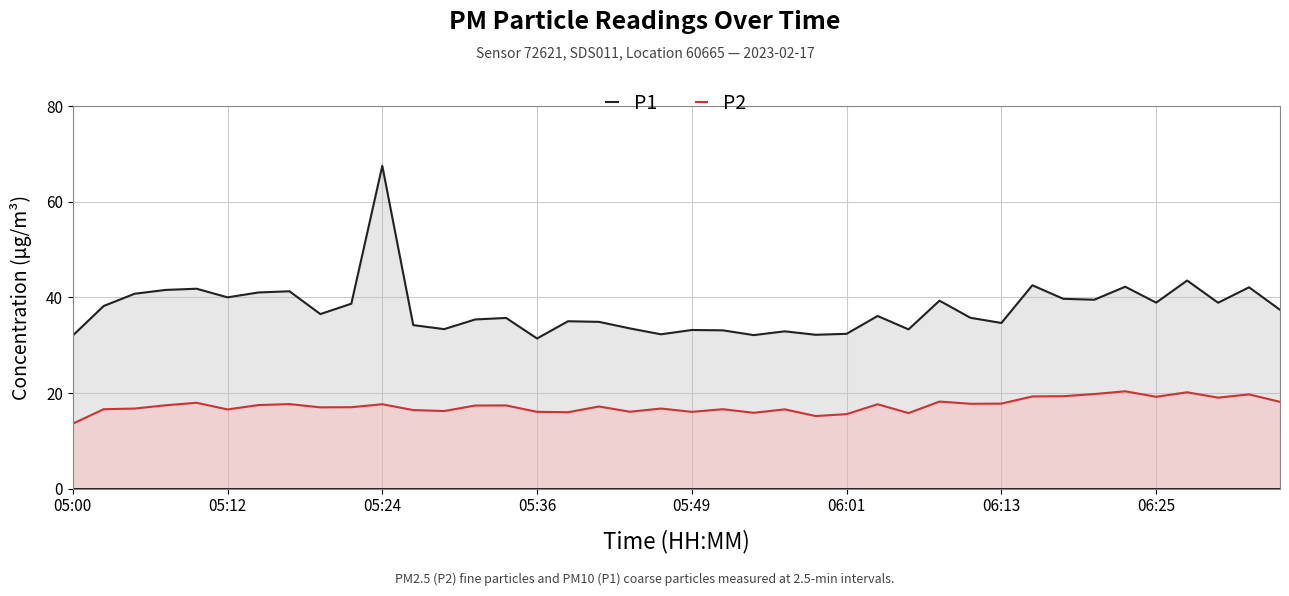

Reading left to right, what are all the values shown in this chart?

P1: 32.0	38.2	40.8	41.6	41.8	40.0	41.0	41.3	36.5	38.7	67.5	34.2	33.4	35.4	35.7	31.4	35.0	34.9	33.5	32.3	33.2	33.1	32.1	32.9	32.2	32.4	36.1	33.3	39.3	35.8	34.7	42.5	39.7	39.5	42.2	38.9	43.5	38.9	42.1	37.4
P2: 13.6	16.6	16.8	17.4	18.0	16.6	17.5	17.7	17.0	17.1	17.7	16.4	16.2	17.4	17.4	16.1	16.0	17.2	16.1	16.8	16.1	16.6	15.9	16.6	15.2	15.6	17.7	15.8	18.2	17.8	17.8	19.3	19.4	19.8	20.4	19.2	20.2	19.1	19.7	18.2